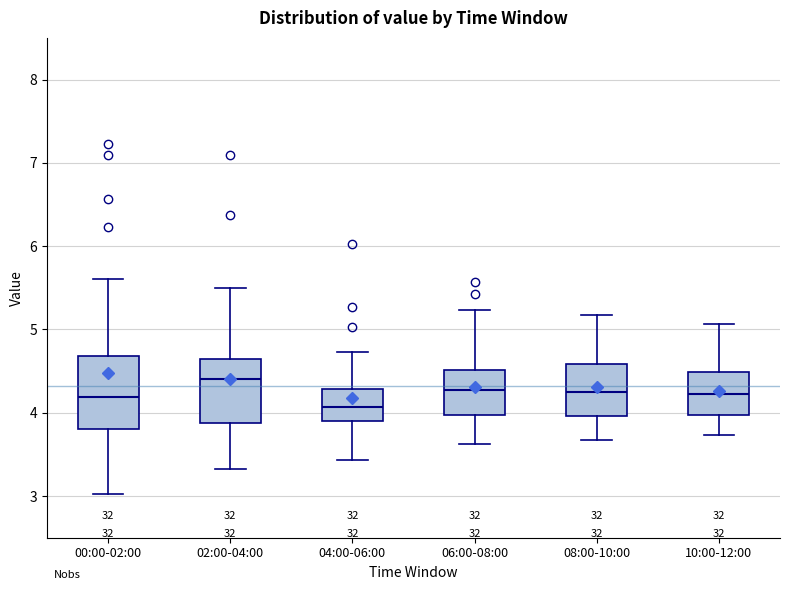

Where does the upper whisker of the box for 10:00-12:00 end on the y-axis? The values are not printed on the chart, so give them approximately, as read against the axis.

5.1